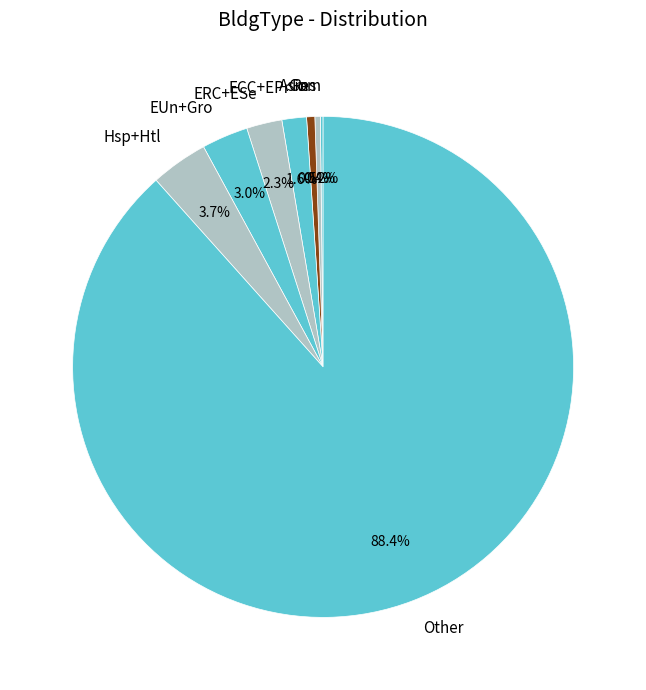

To the nearest percent, what is the difference between the largest and smallest slice percentages?

88%